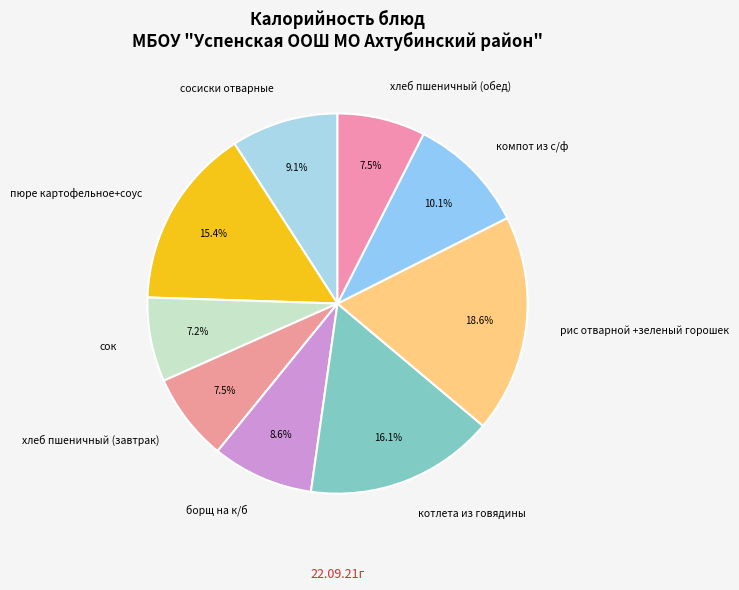

The сосиски отварные slice represents 18% of the pie. True or false?

False